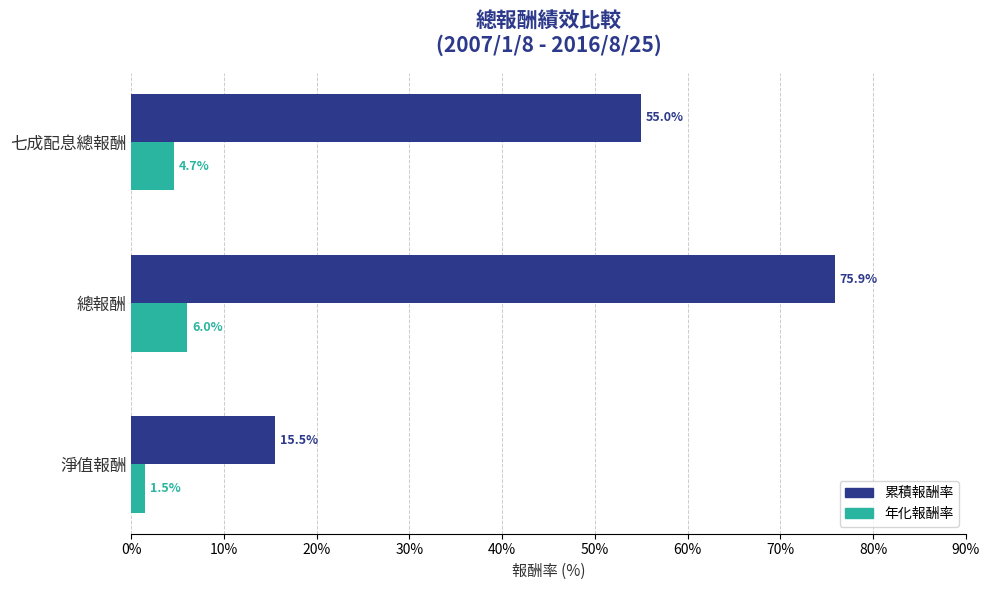

What is the spread (max minus min) of values at 淨值報酬?

14.0